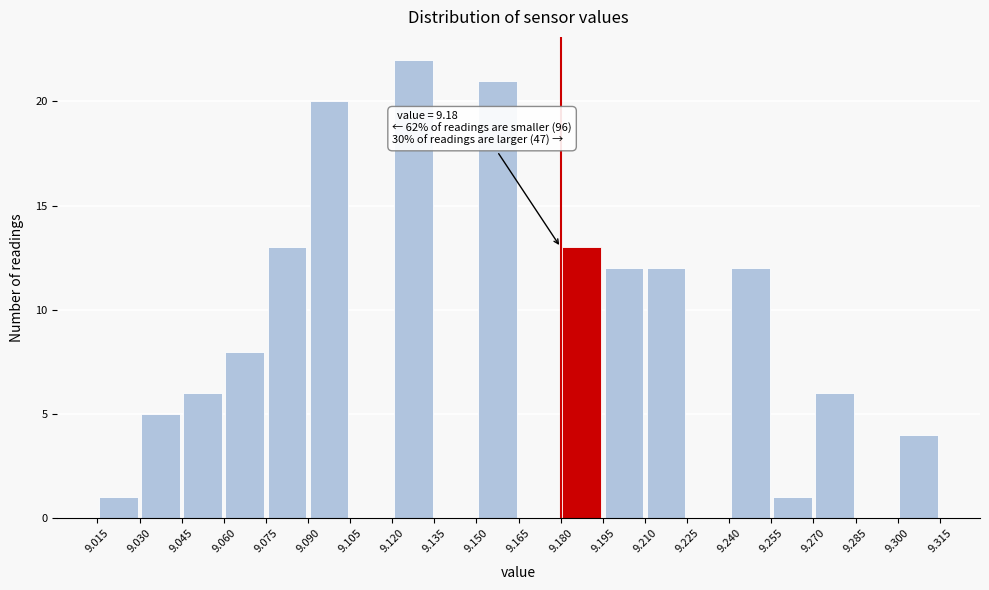

Over which range of the x-axis is the bar tallest?

9.120 to 9.135